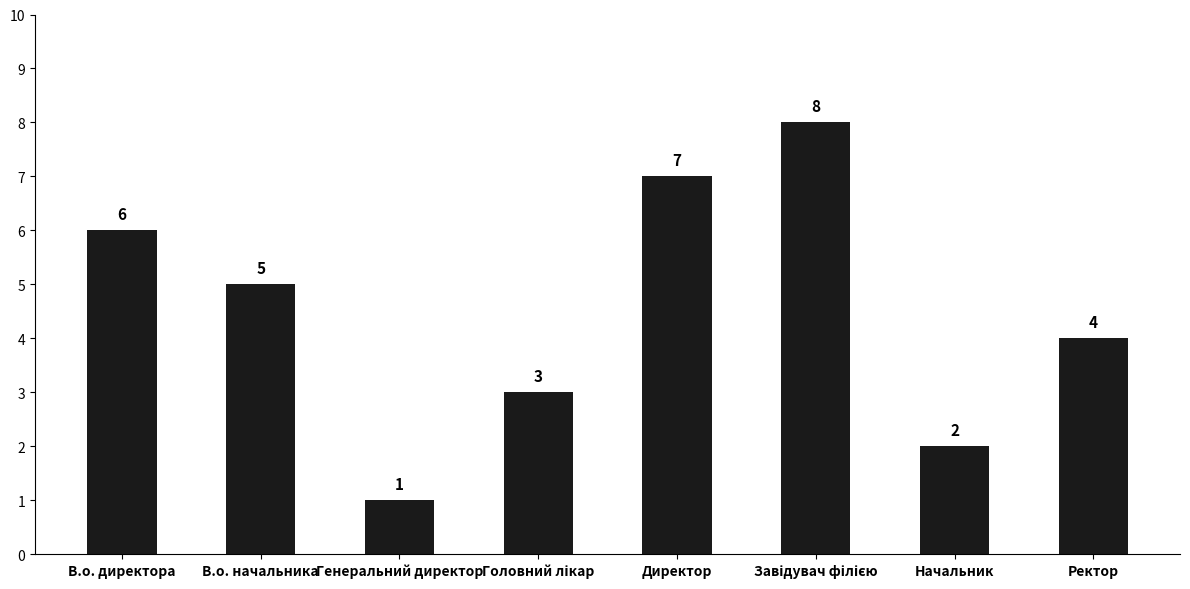

What is the label of the 3rd bar from the left?

Генеральний директор